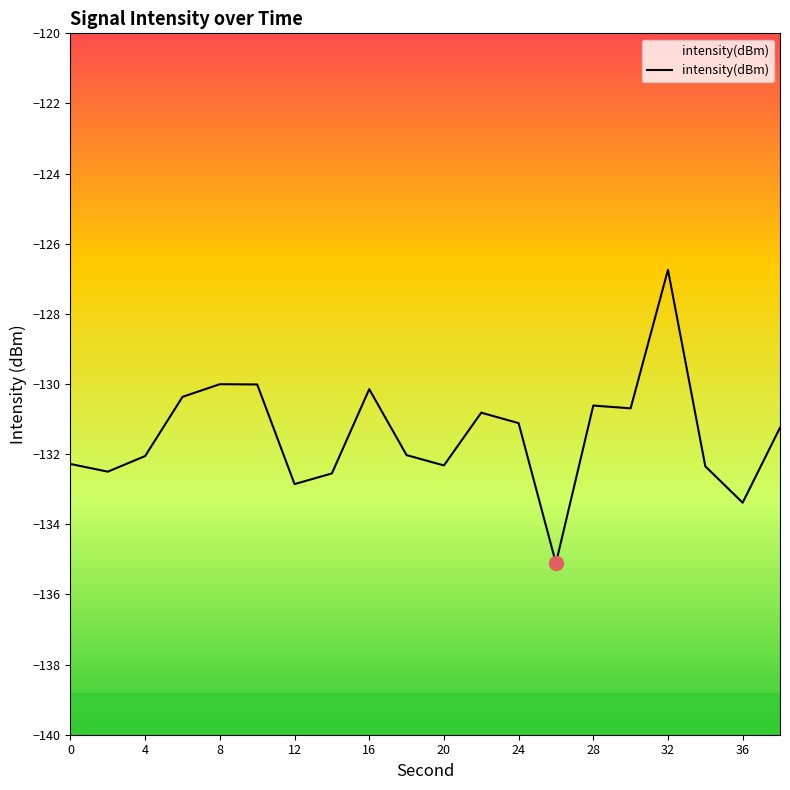

What is the difference between the maximum and minimum values?

8.4